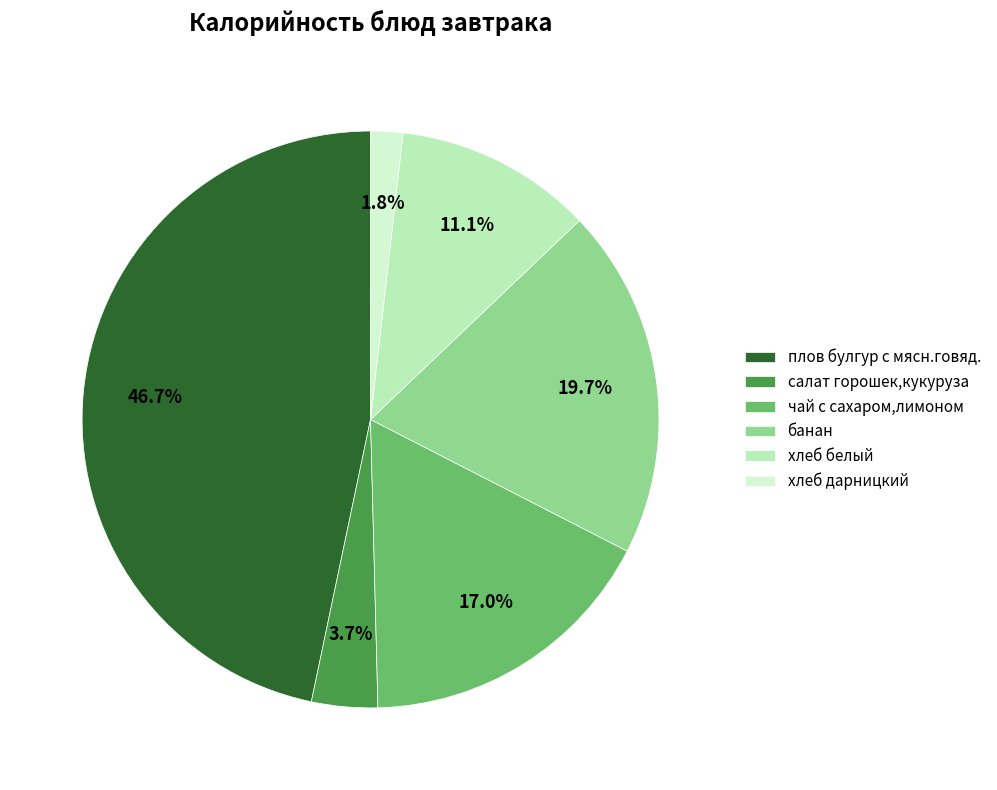

Rank the categories by value from lowest to highest.

хлеб дарницкий, салат горошек,кукуруза, хлеб белый, чай с сахаром,лимоном, банан, плов булгур с мясн.говяд.